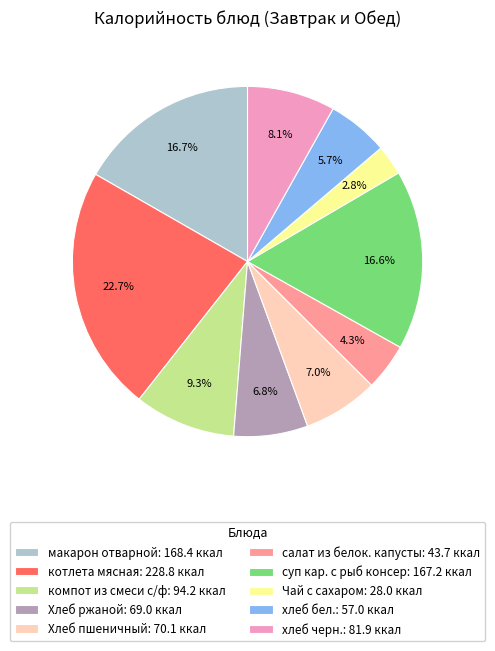

Is компот из смеси с/ф the majority of the pie?

No